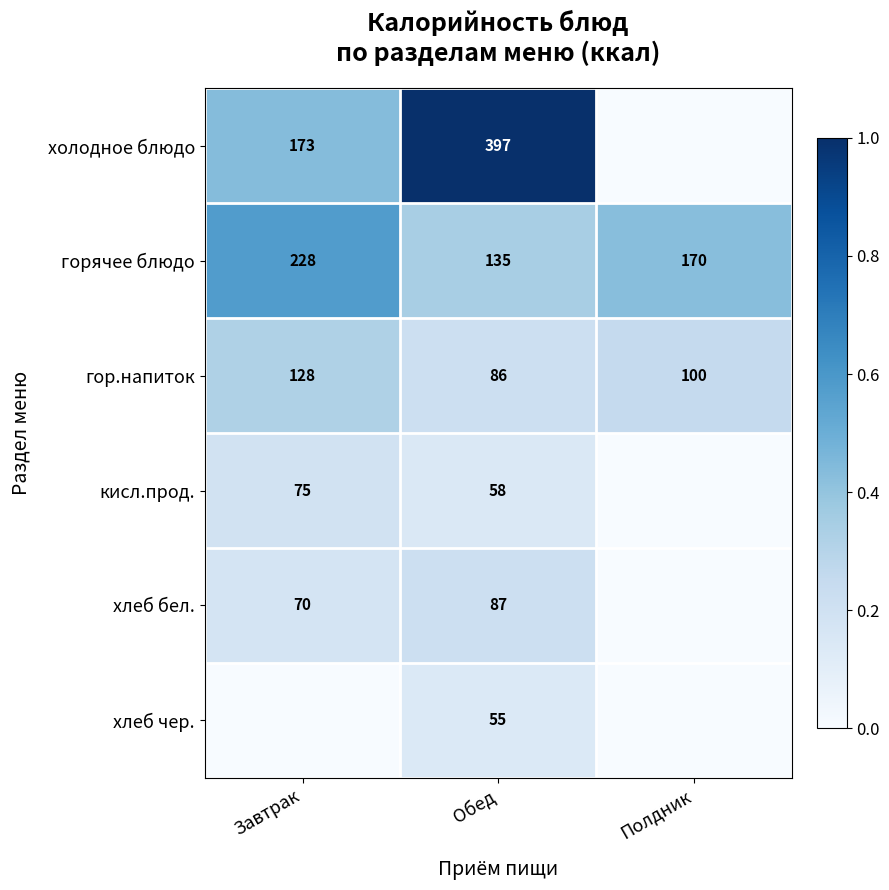

Which label corresponds to the largest value in the chart?

Обед